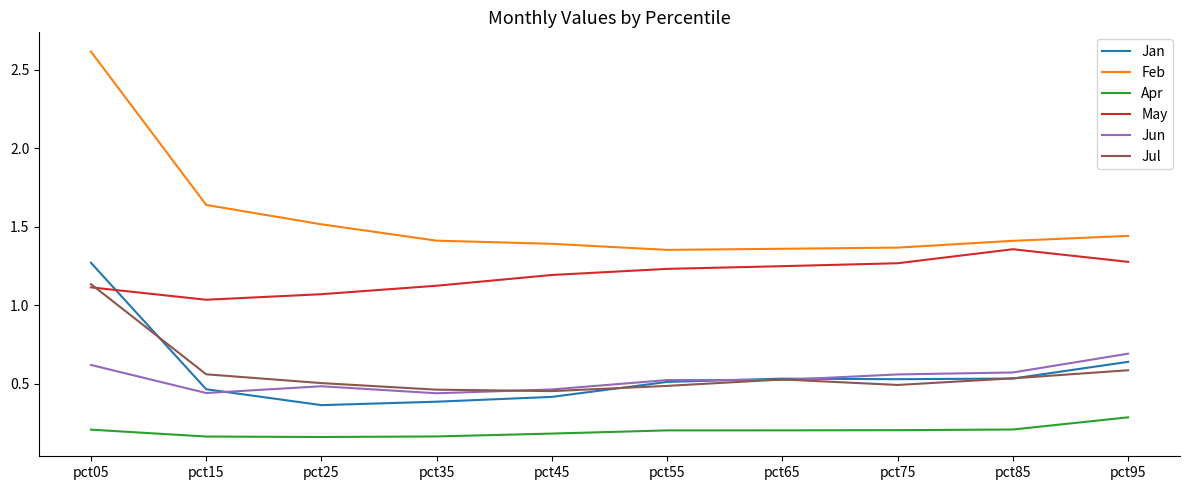

What is the difference between the highest and lowest values at pct05?

2.4